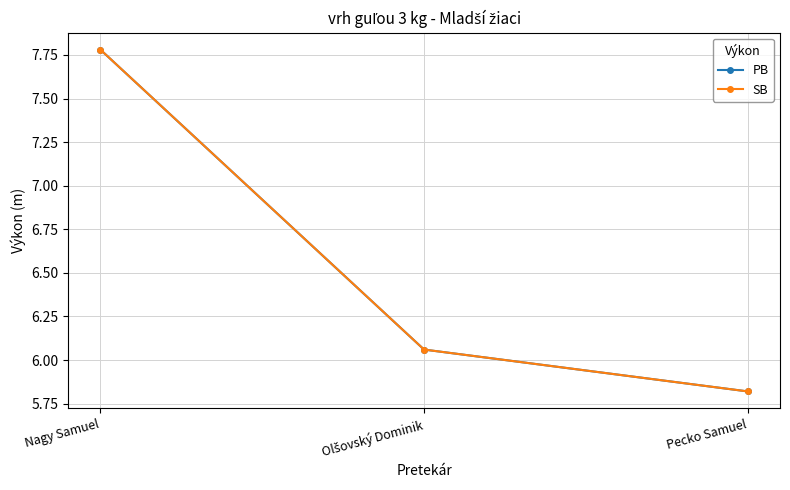

Is this an area chart (filled region under the line)?

No